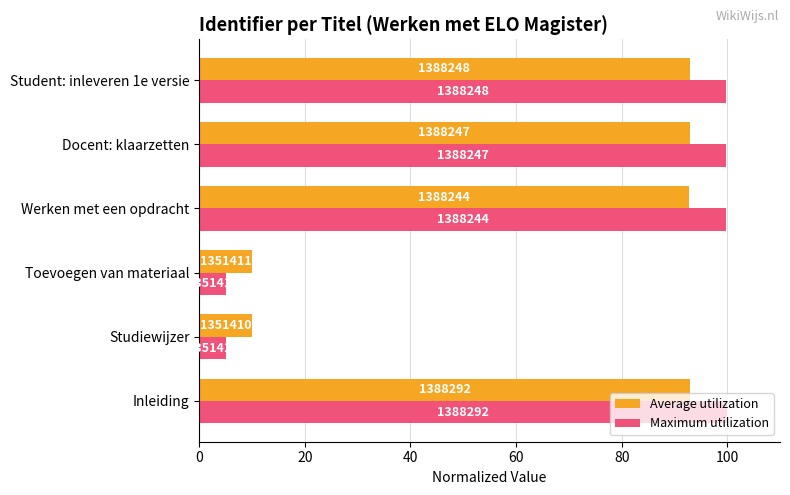

What is the highest value of the Maximum utilization series?

100.0